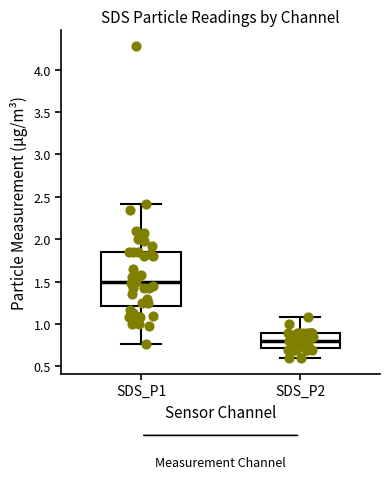

Where does the upper whisker of the box for SDS_P1 end on the y-axis? The values are not printed on the chart, so give them approximately, as read against the axis.

2.40